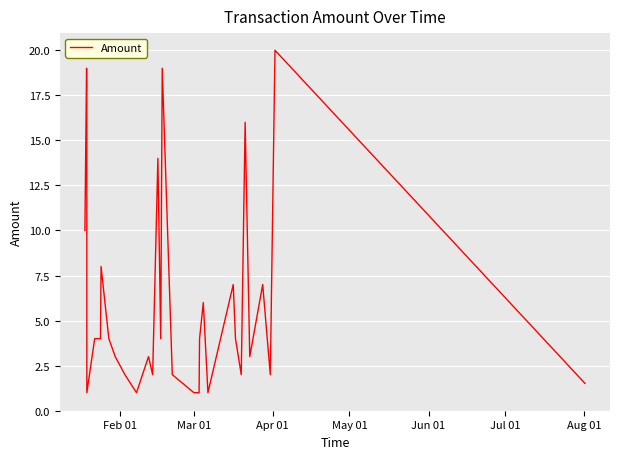

What is the maximum value shown in the chart?

20.0